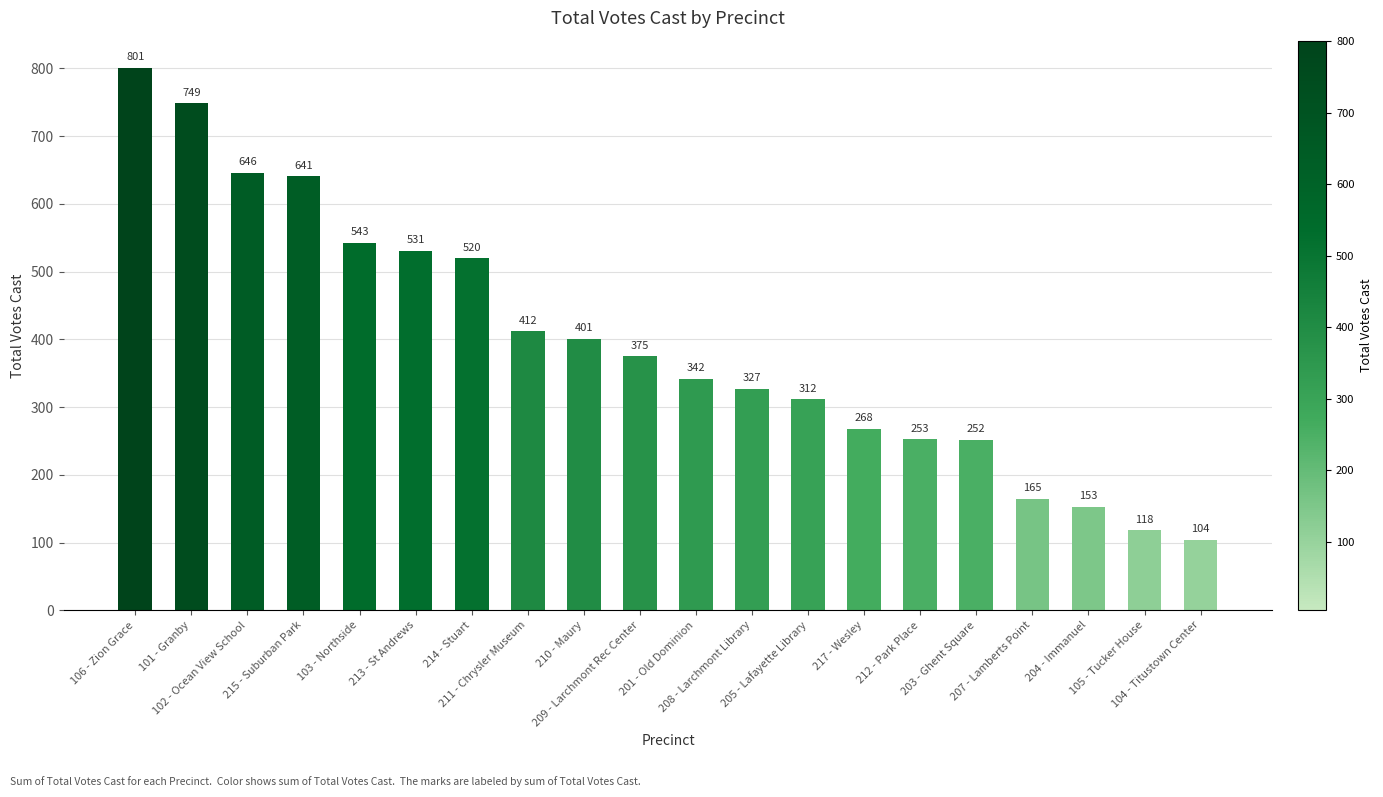

At which category does the chart reach its peak across all series?

106 - Zion Grace